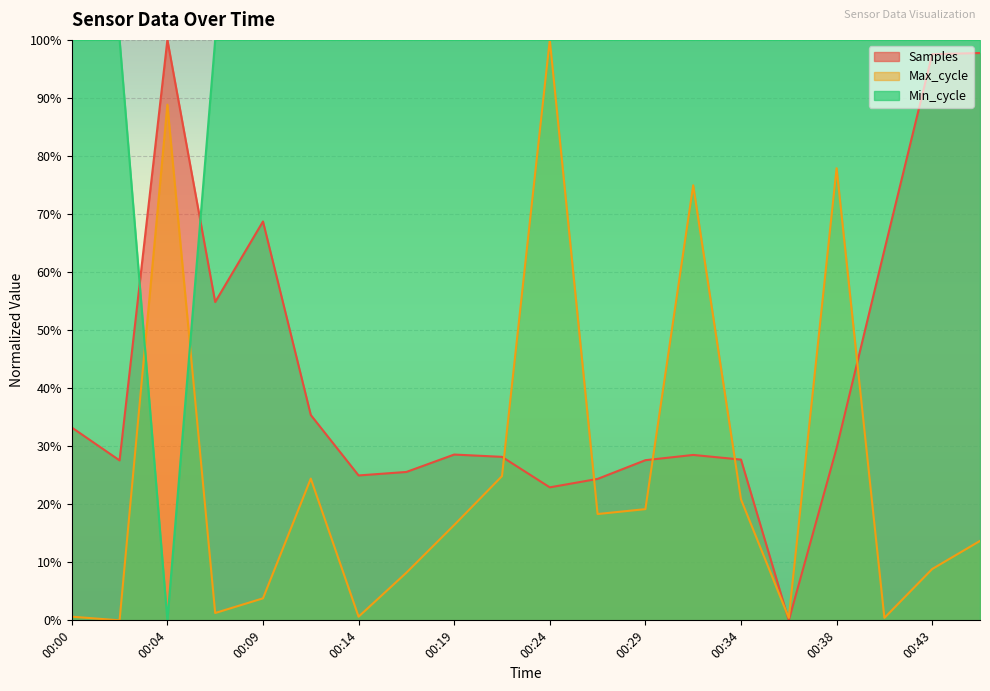

Rank the categories by Min_cycle value from highest to lowest.

00:00, 00:02, 00:07, 00:09, 00:12, 00:14, 00:17, 00:19, 00:21, 00:24, 00:26, 00:29, 00:31, 00:34, 00:36, 00:38, 00:41, 00:43, 00:46, 00:04